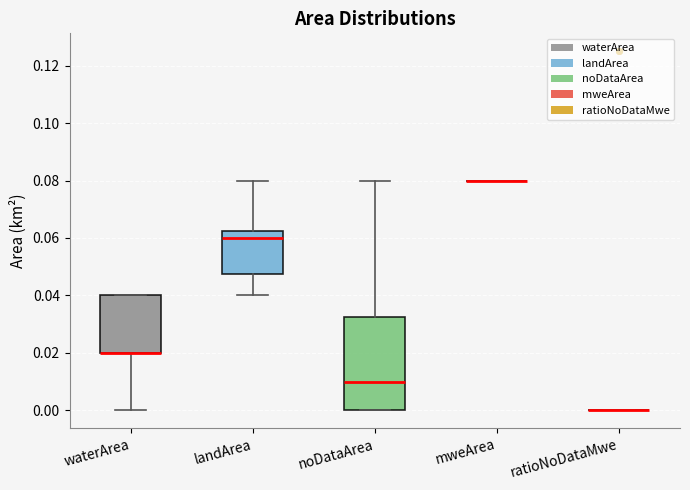

Reading left to right, transcribe this box plot: for each box, give where its median line is, the range the box spans, and where its two whiskers end, as read against the y-axis. The values are not printed on the chart, so give them approximately, as read against the axis.

waterArea: median 0.020 (drawn on the box's lower edge), box 0.020 to 0.040, whiskers 0.000 to 0.040
landArea: median 0.060, box 0.048 to 0.062, whiskers 0.040 to 0.080
noDataArea: median 0.010, box 0.000 to 0.032, whiskers 0.000 to 0.080
mweArea: box collapsed to a line at 0.080, whiskers 0.080 to 0.080
ratioNoDataMwe: box collapsed to a line at 0.000, whiskers 0.000 to 0.000